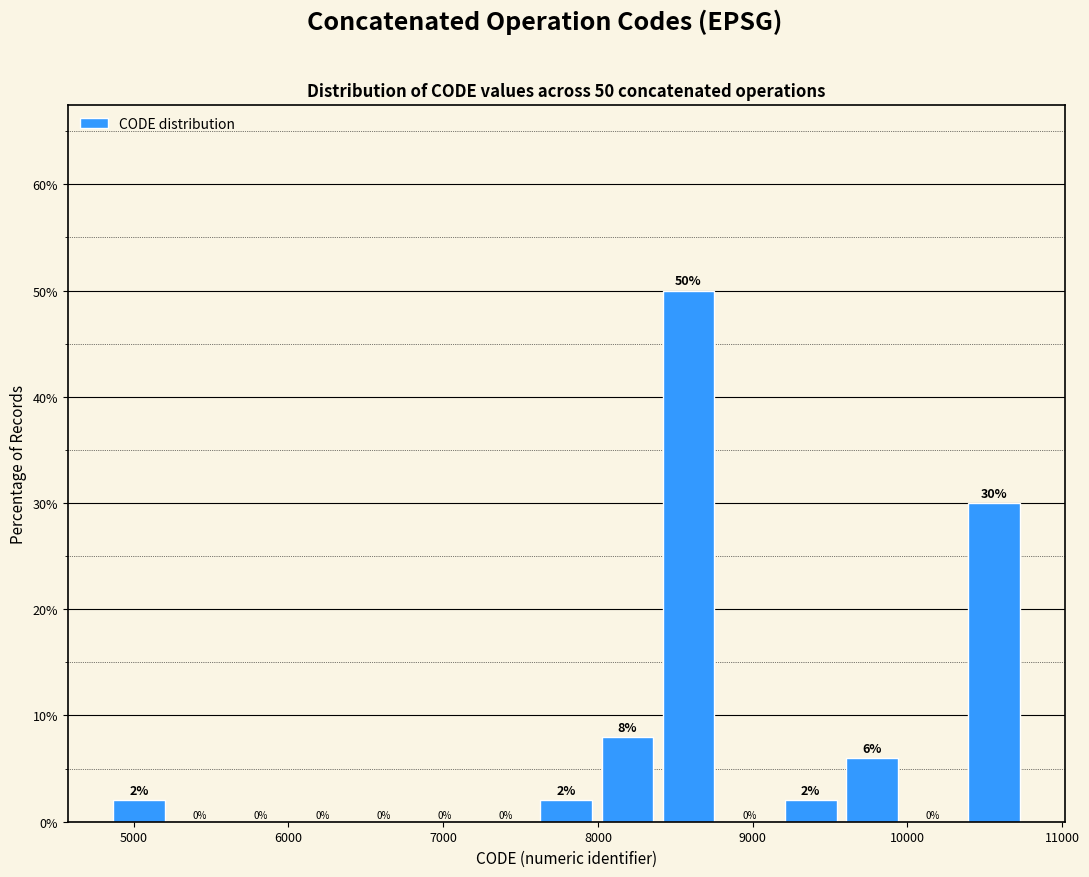

Read against the x-axis, roughly where is the centre of the tallest bar?

8600